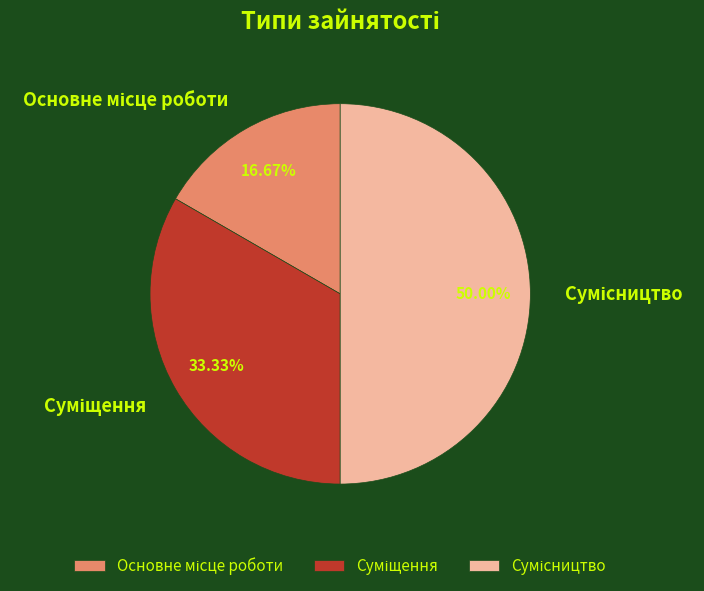

Count the number of slices in the pie.

3